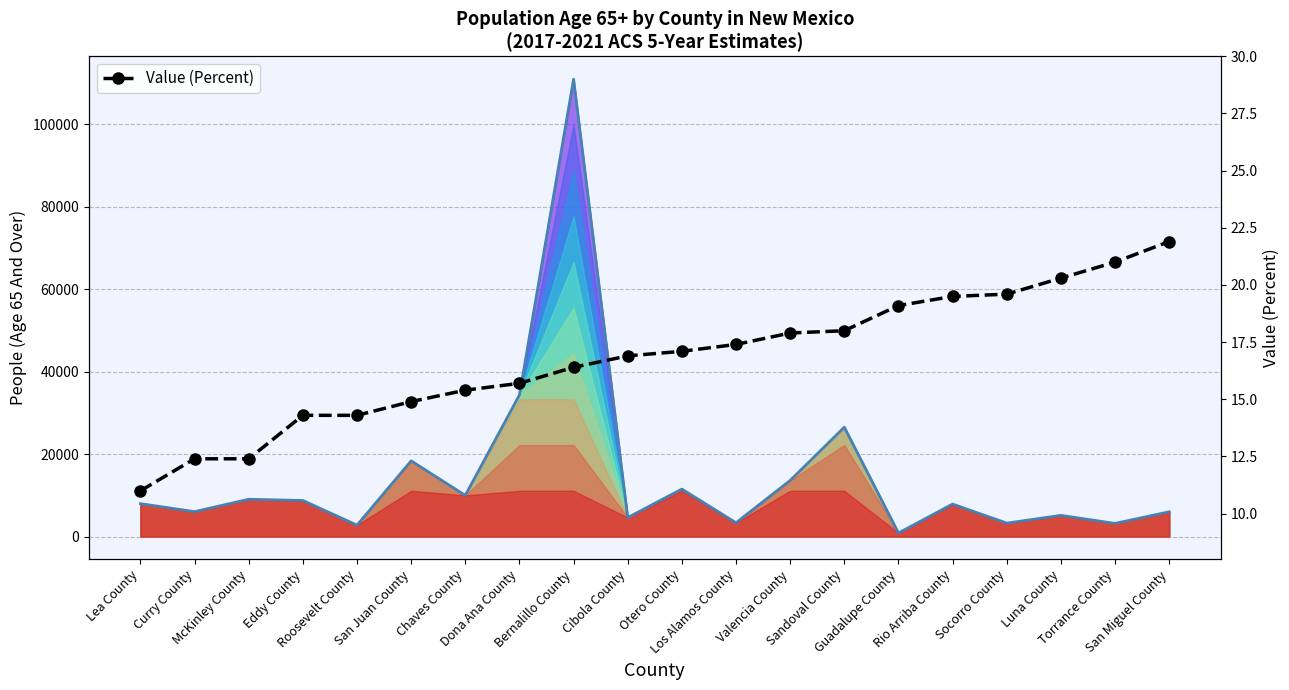

What is the label of the 15th point from the left?

Guadalupe County